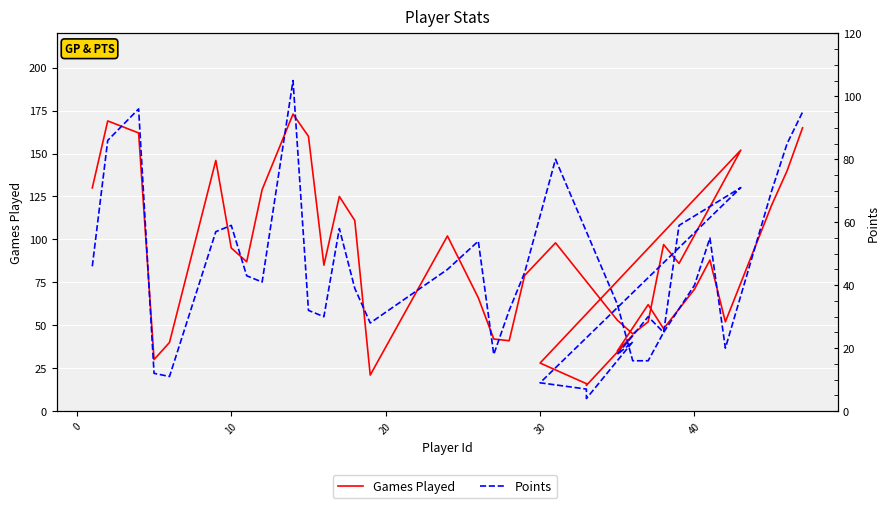

The Points series shows 40 at 40. True or false?

True